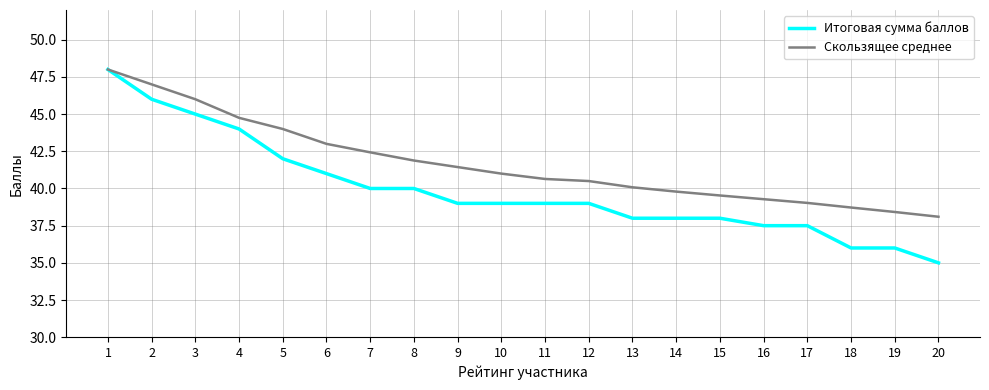

Does the chart display data point markers on the line(s)?

No